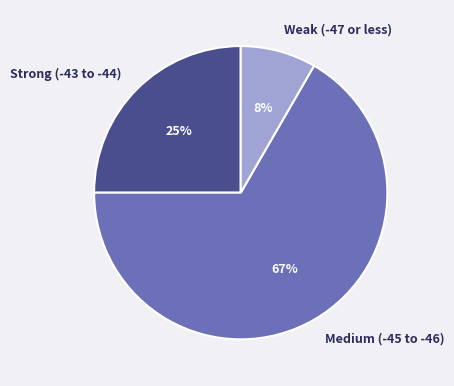

Rank the categories by value from lowest to highest.

Weak (-47 or less), Strong (-43 to -44), Medium (-45 to -46)